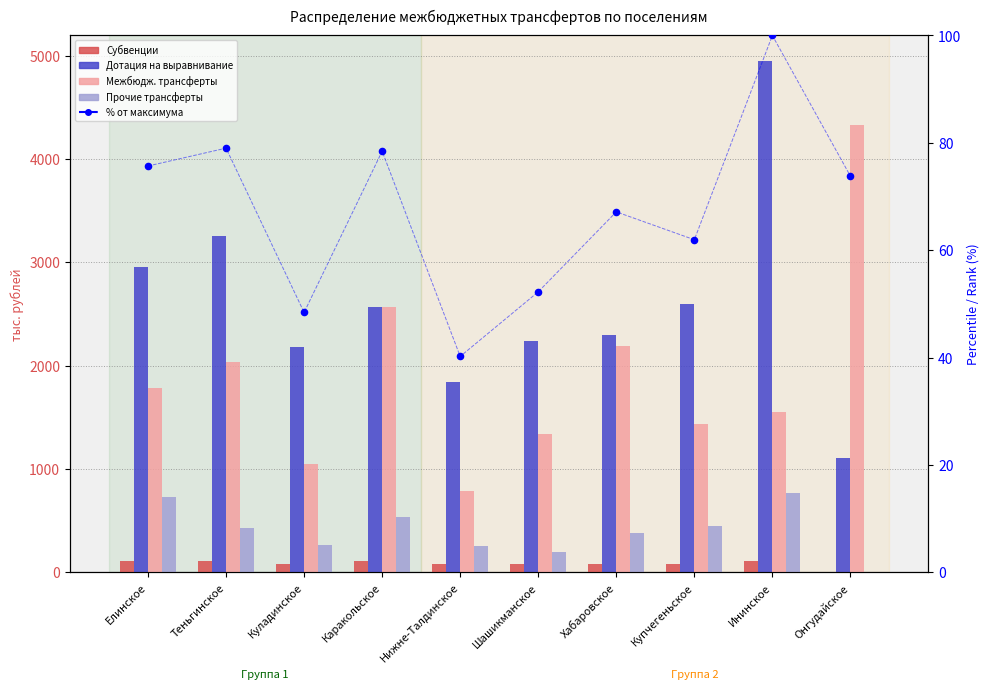

At how many categories does at least one series exceed 2621?

4